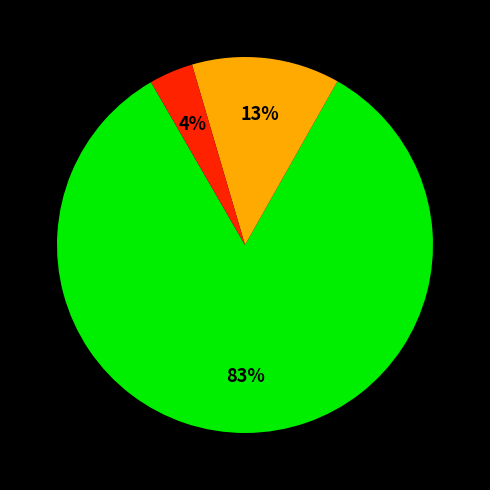

To the nearest percent, what is the average slice percentage?

33%